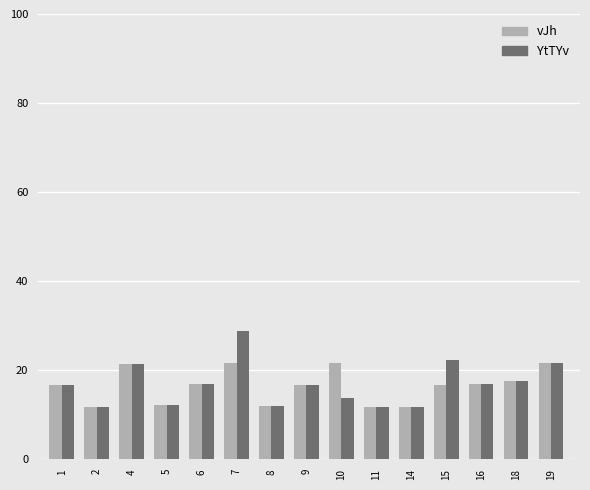

At which category is the sum across all series the highest?

7